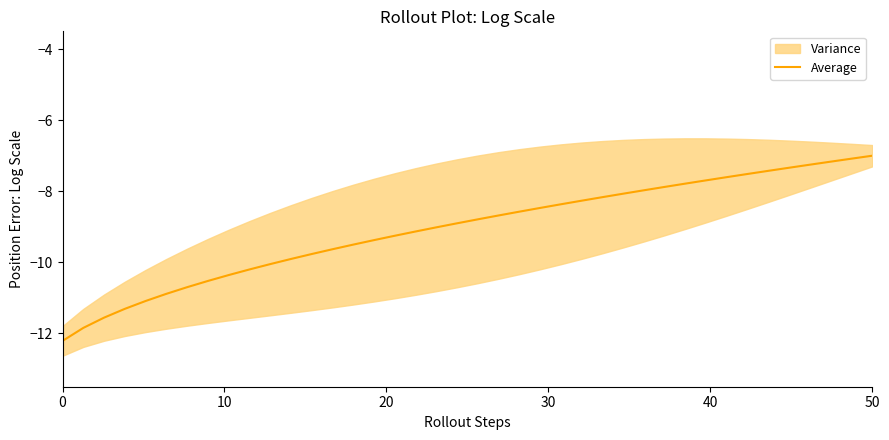

What is the minimum value for Average?

-12.2